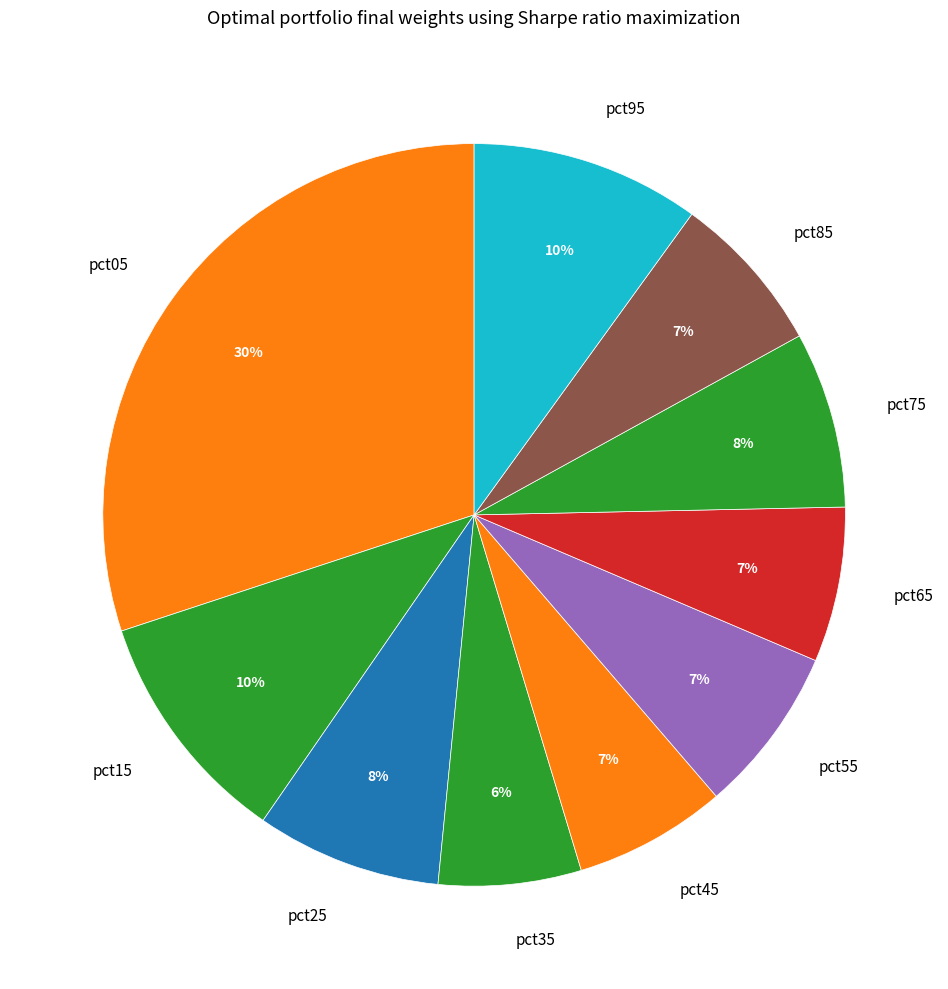

Is it true that pct15 is 1% of the pie?

False